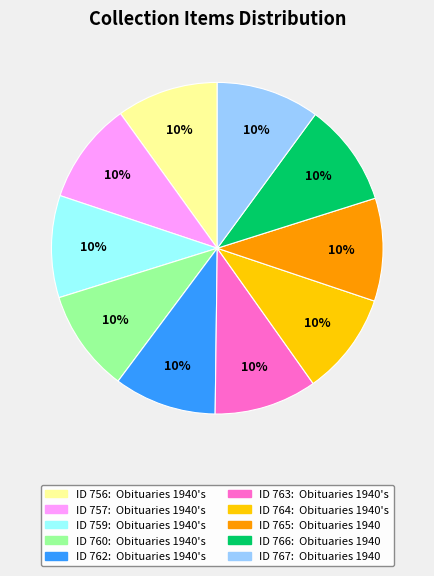

Is there a majority slice in this chart?

No